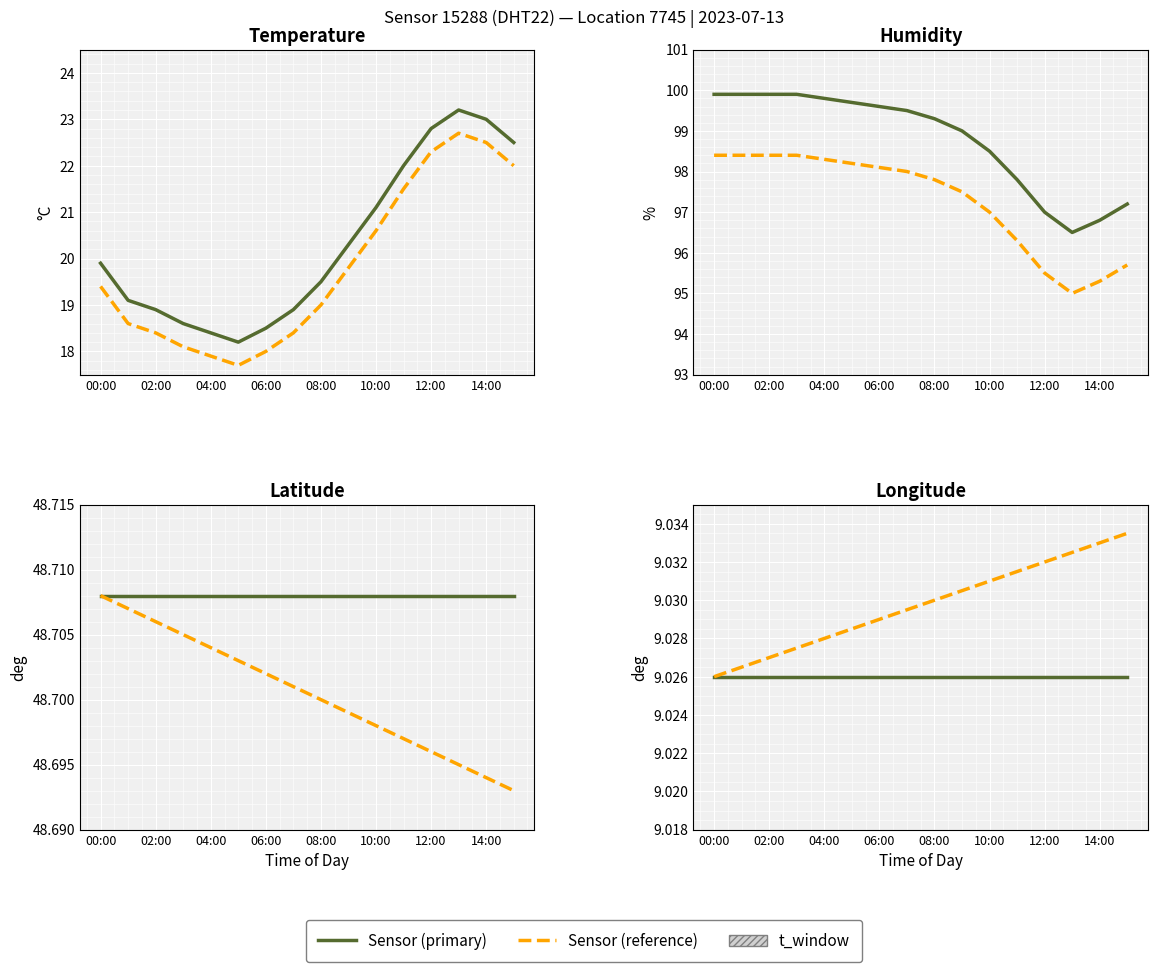

What is the value of the humidity point at the 7th from the left?

99.6